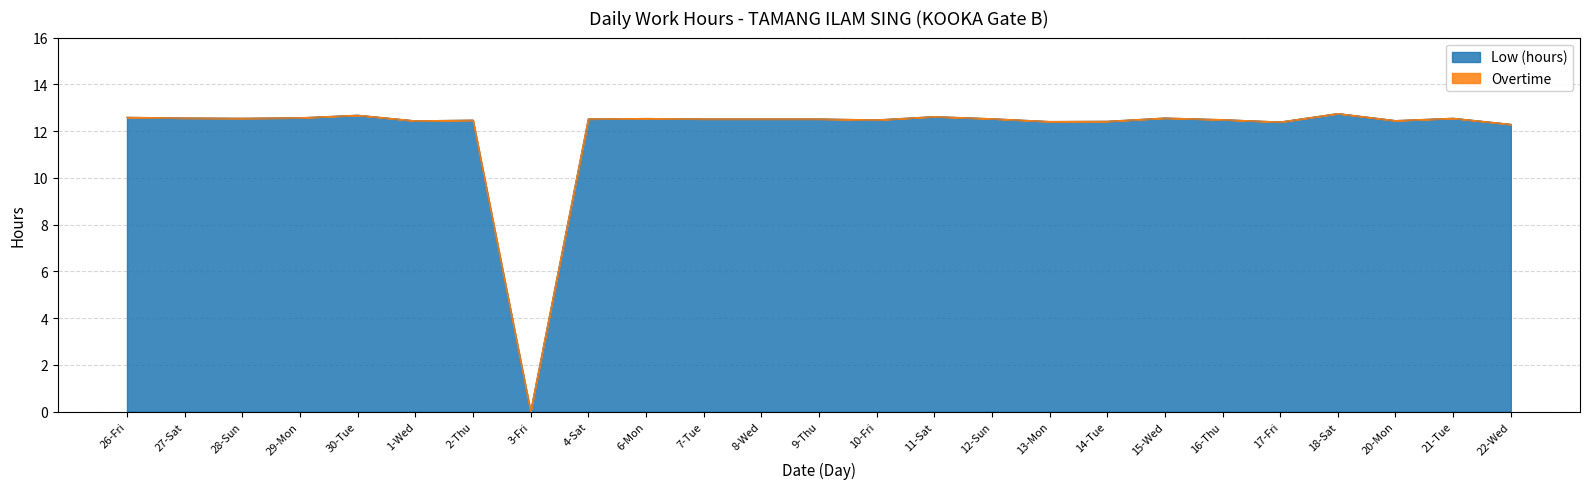

Count the number of values greater than 12.

24